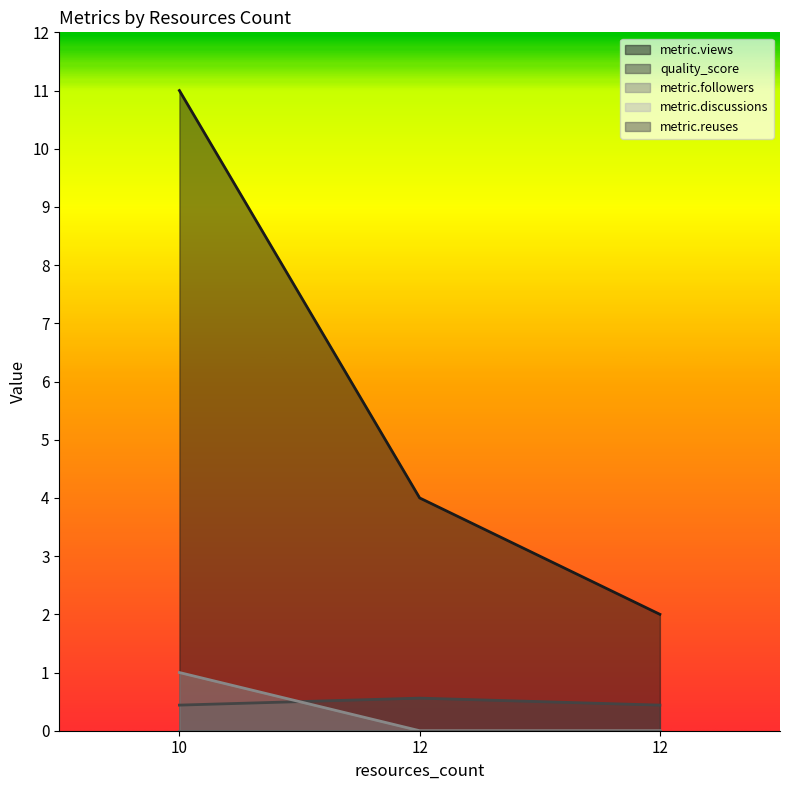

Which series has the largest total across all categories?

metric.views